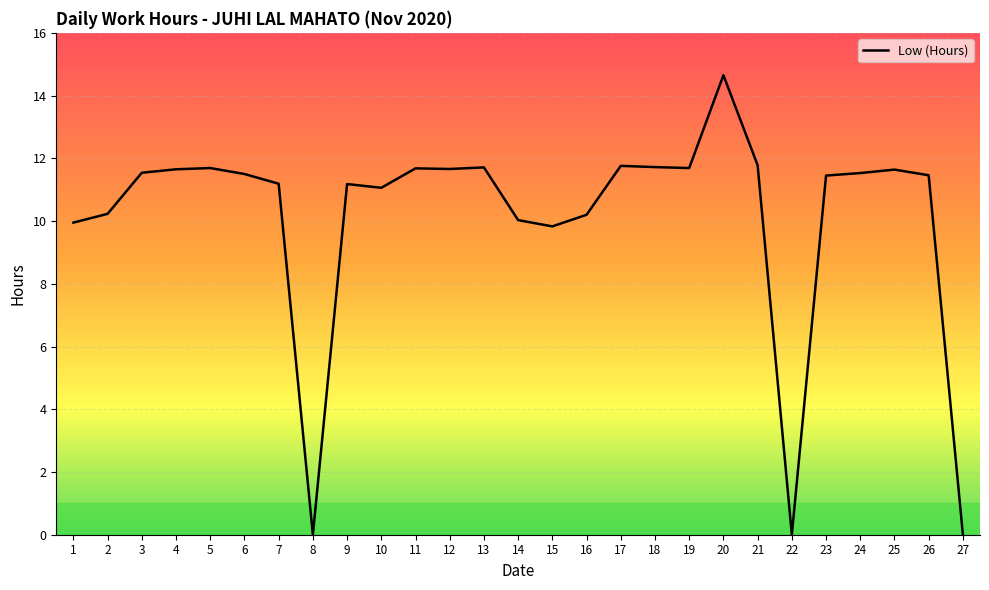

What value does the data have at 24?

11.5